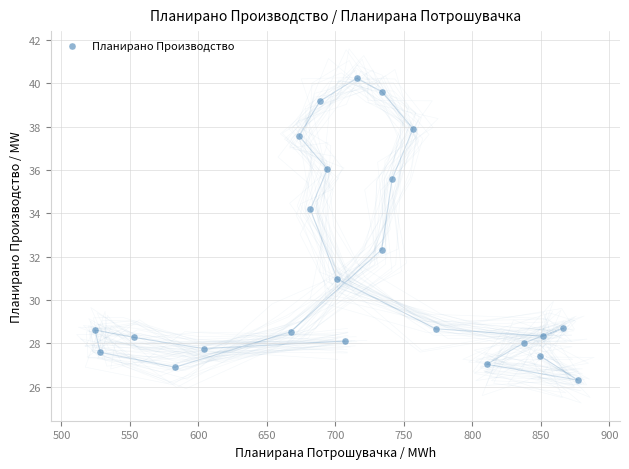

What is the range of Y values (max minus min)?

13.9